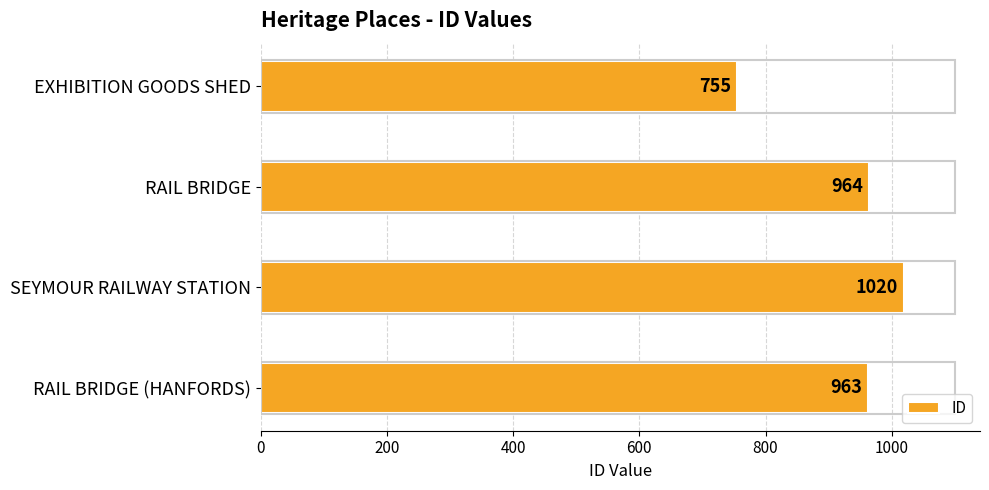

Reading bottom to top, what are all the values shown in this chart?

RAIL BRIDGE (HANFORDS)=963	SEYMOUR RAILWAY STATION=1020	RAIL BRIDGE=964	EXHIBITION GOODS SHED=755